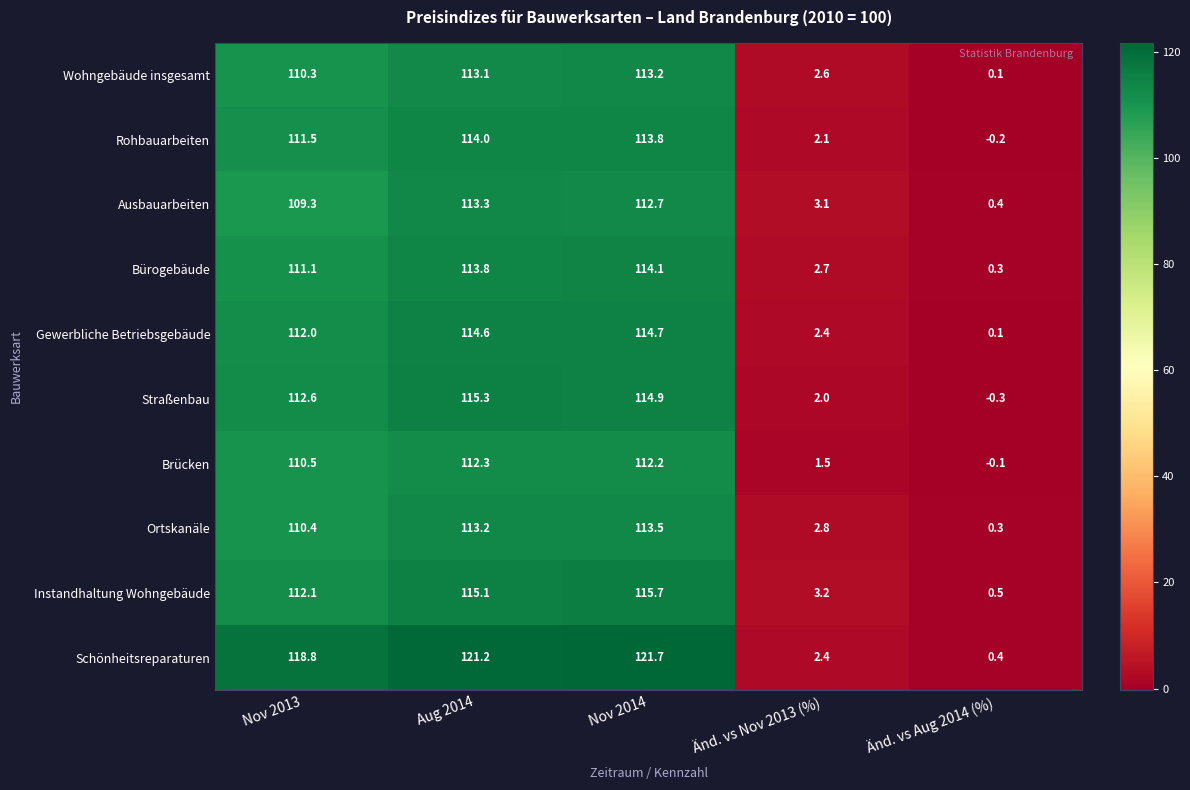

At which category is the sum across all series the highest?

Nov 2014